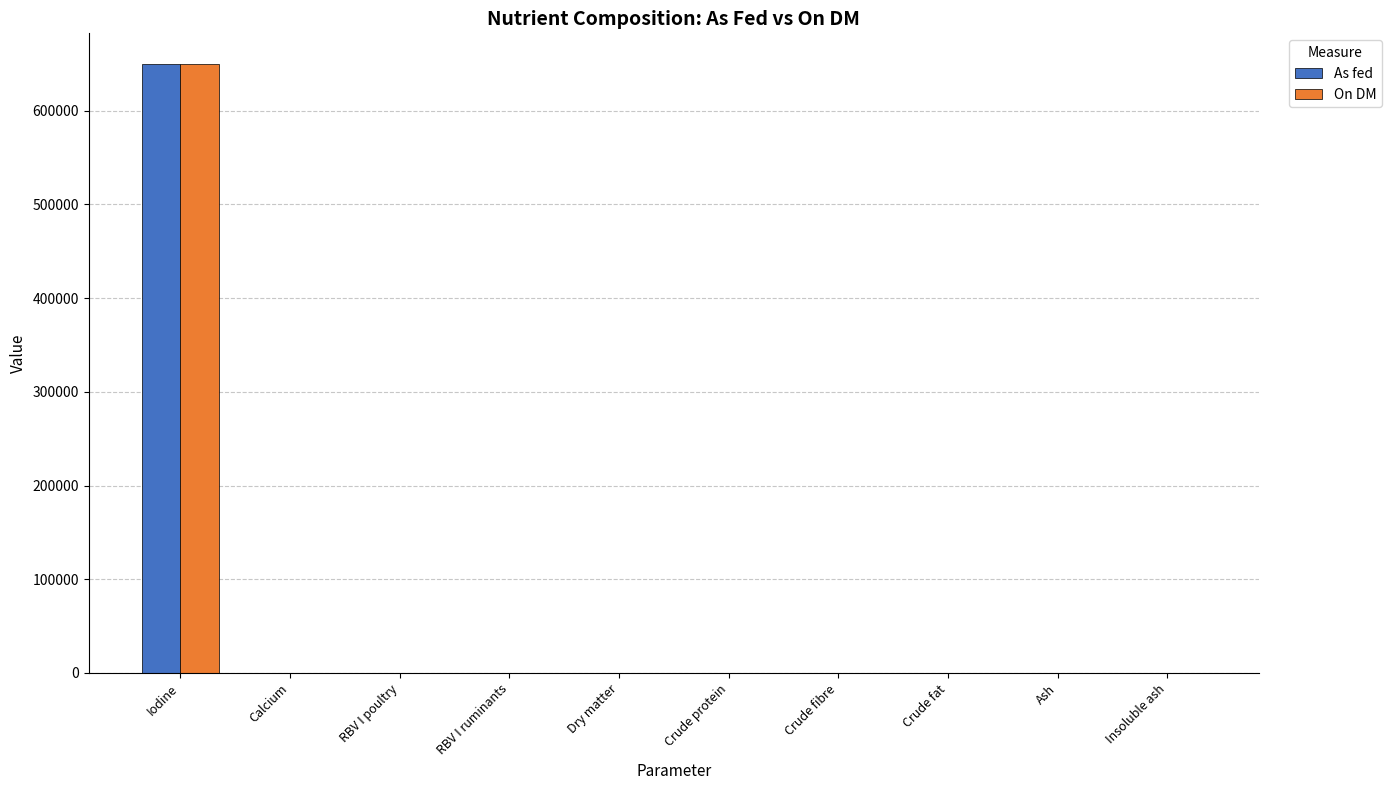

How many groups of bars are there?

10